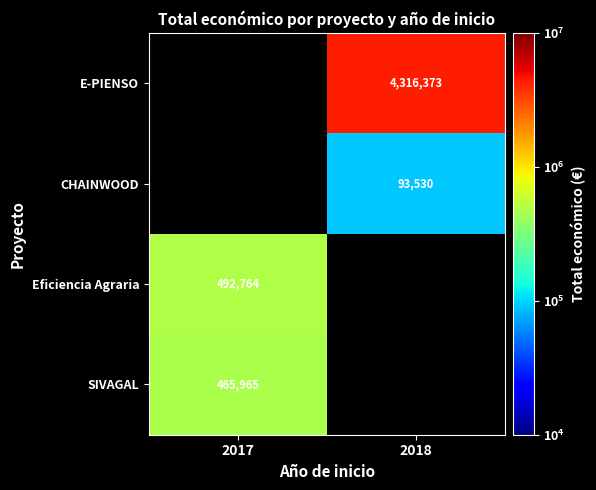

The SIVAGAL series shows 465965 at 2017. True or false?

True